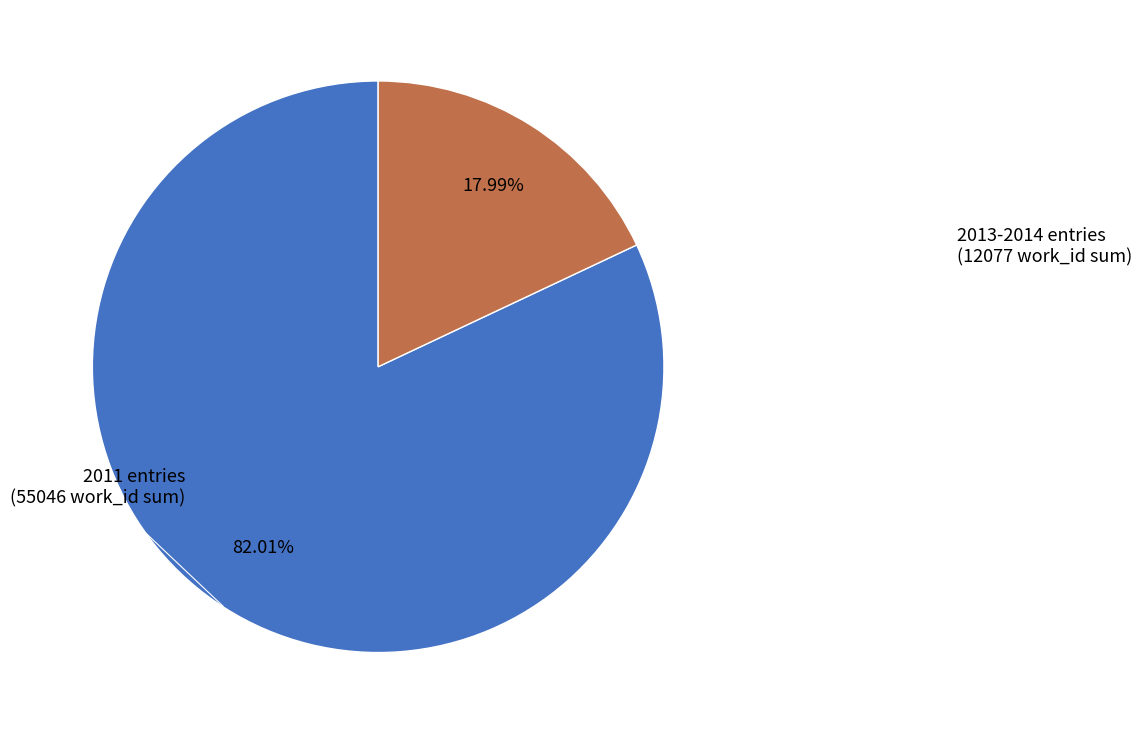

Which category accounts for the majority?

2011 entries